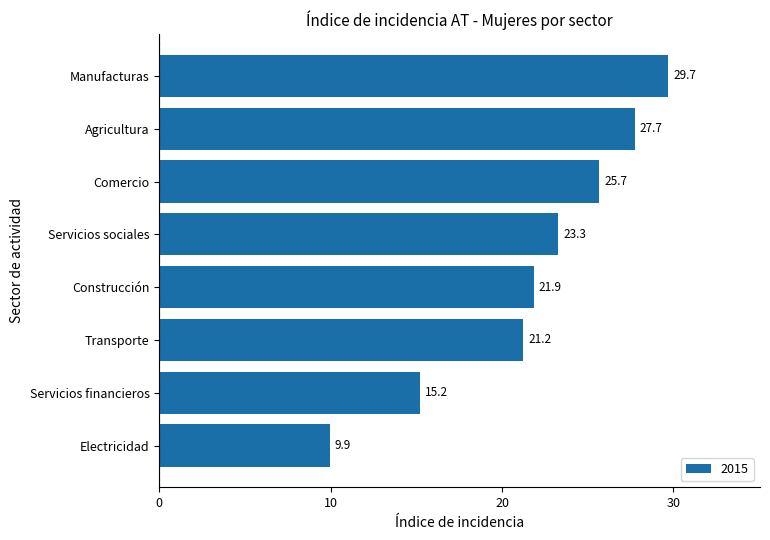

Which category has the lowest value across all series?

Electricidad